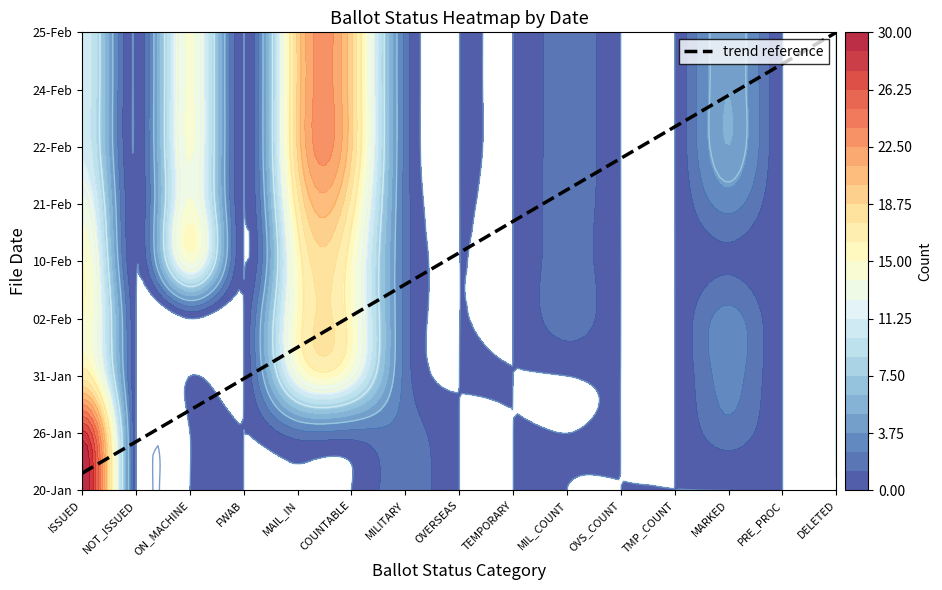

Which series has the largest total across all categories?

22-Feb